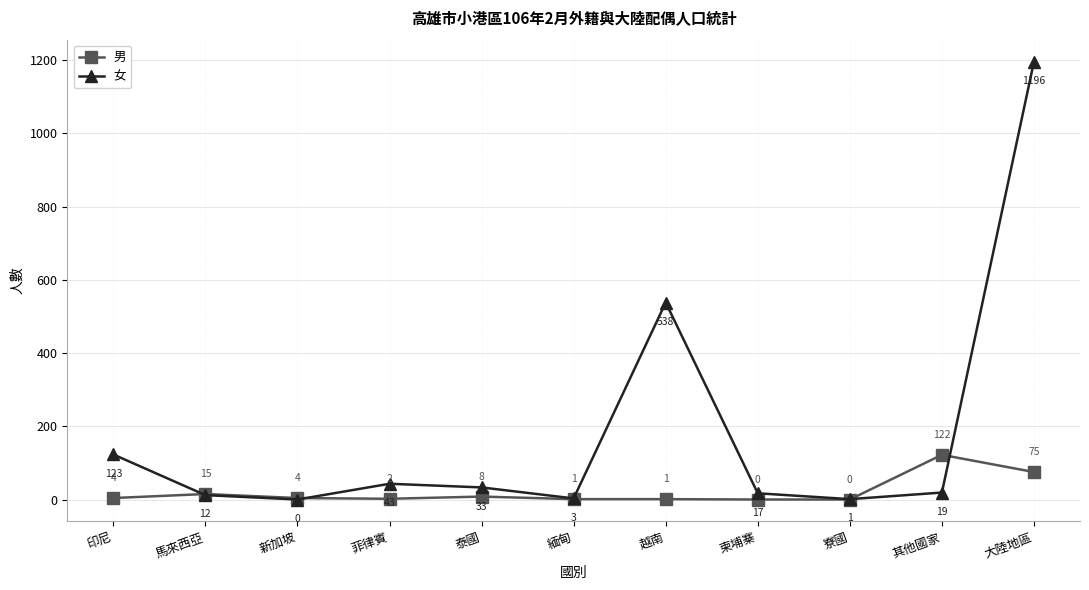

Reading left to right, what are all the values shown in this chart?

男: 印尼=4	馬來西亞=15	新加坡=4	菲律賓=2	泰國=8	緬甸=1	越南=1	柬埔寨=0	寮國=0	其他國家=122	大陸地區=75
女: 印尼=123	馬來西亞=12	新加坡=0	菲律賓=43	泰國=33	緬甸=3	越南=538	柬埔寨=17	寮國=1	其他國家=19	大陸地區=1196